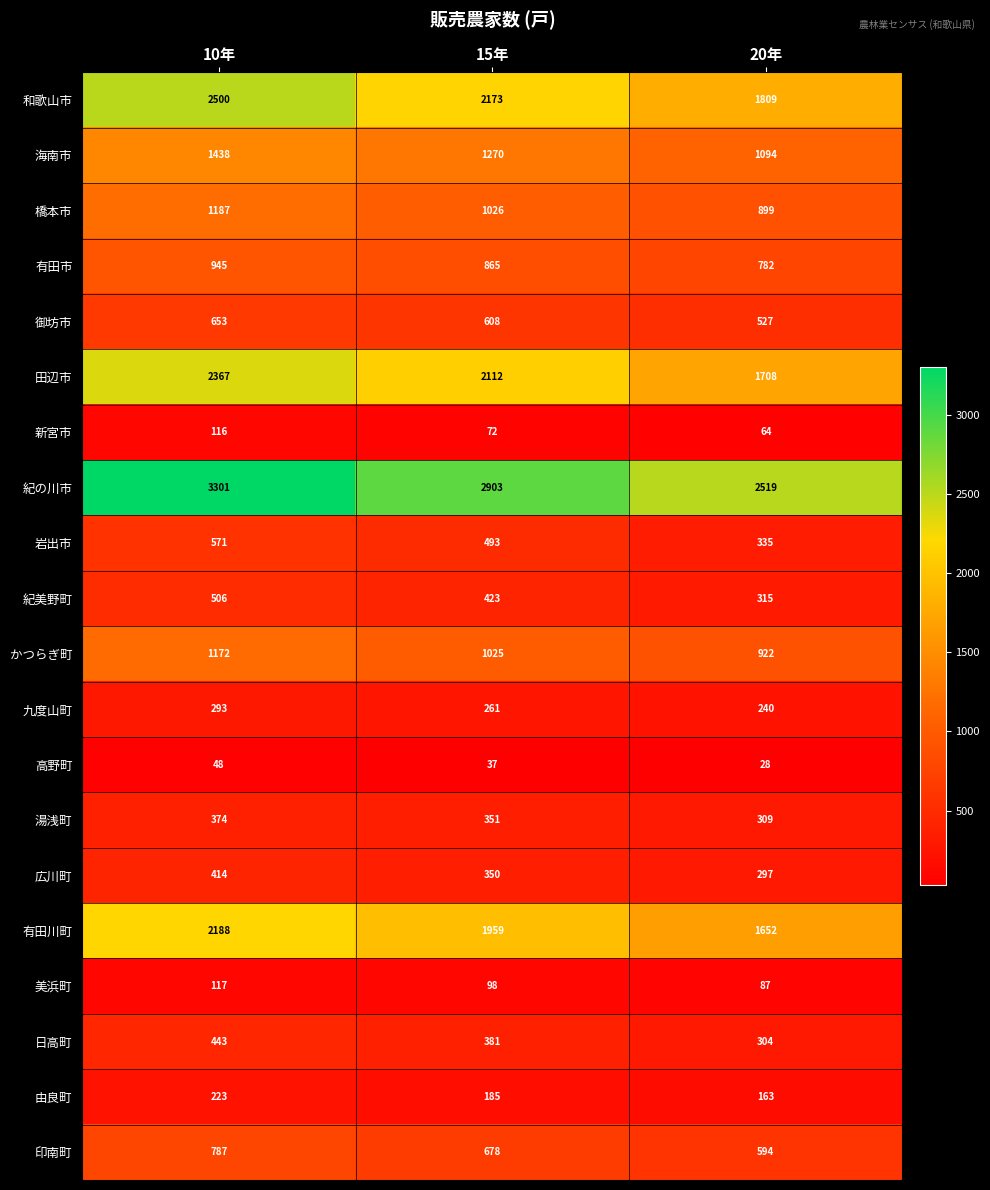

At which category is the sum across all series the highest?

10年